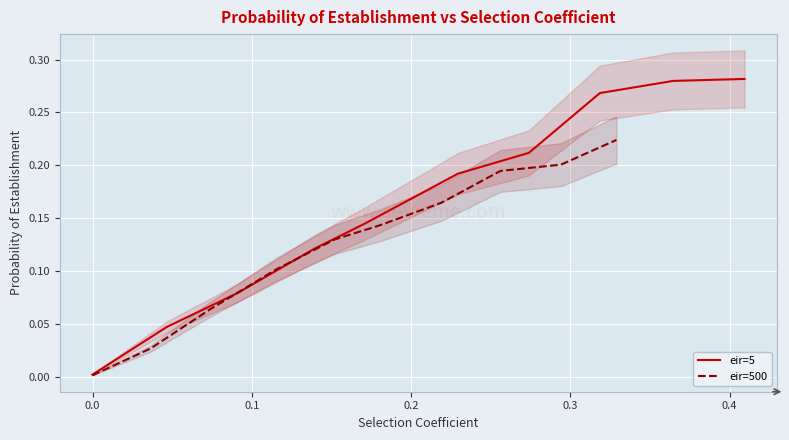

True or false: eir=5 has more than 0 interior local peaks.

False